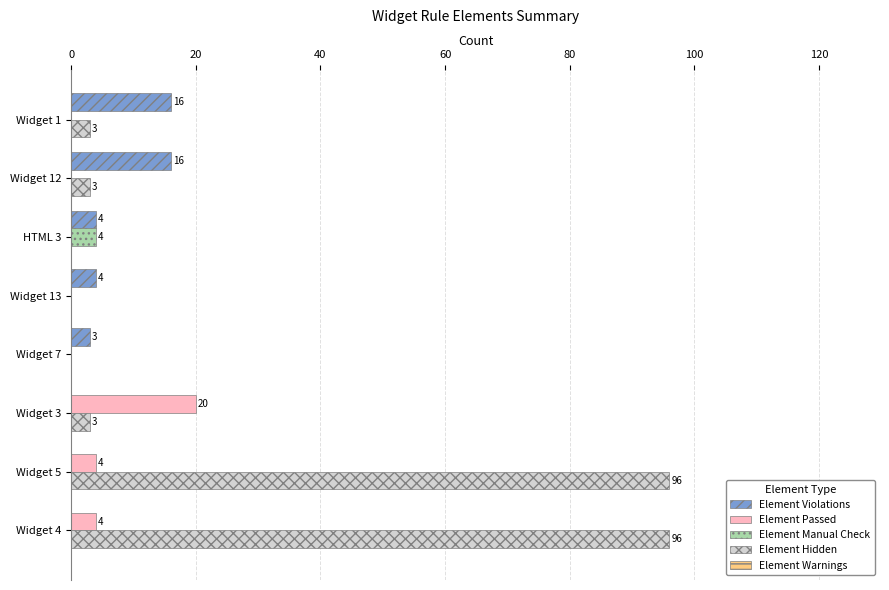

The value of Element Hidden at Widget 4 is 39. True or false?

False